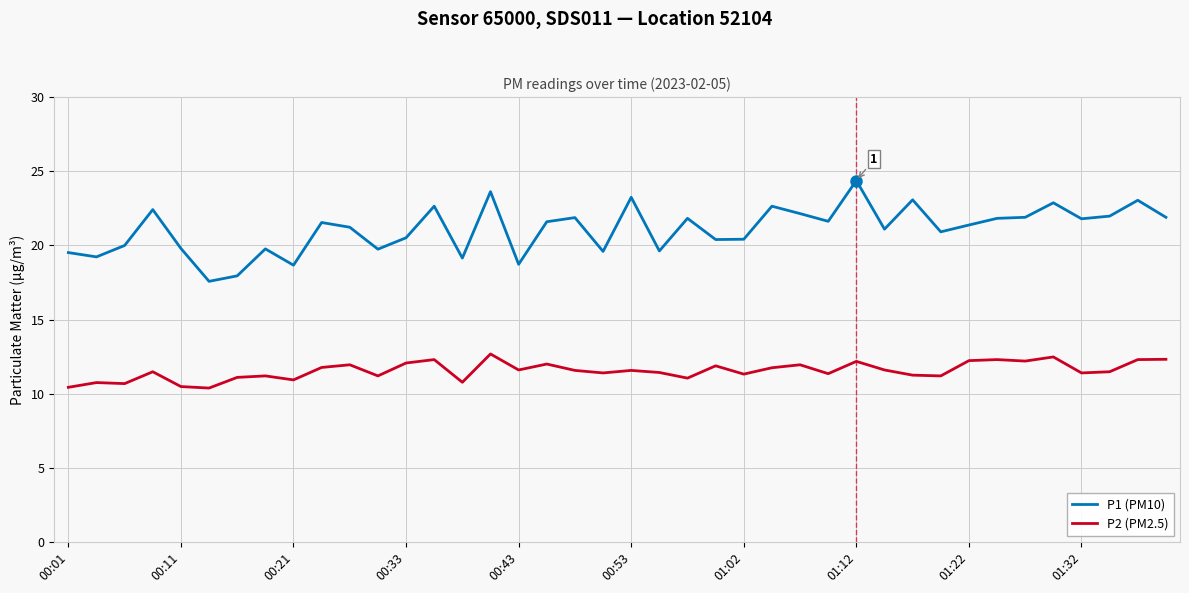

What is the sum of all P2 (PM2.5) values?

462.0